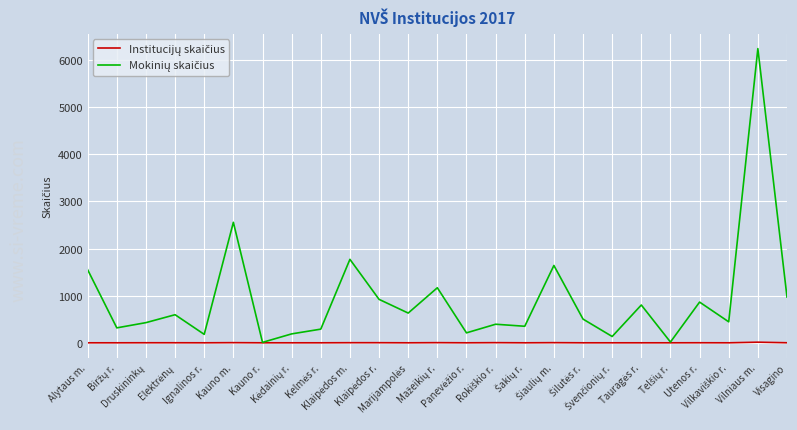

Where is the first local minimum for Institucijų skaičius?

Ignalinos r.